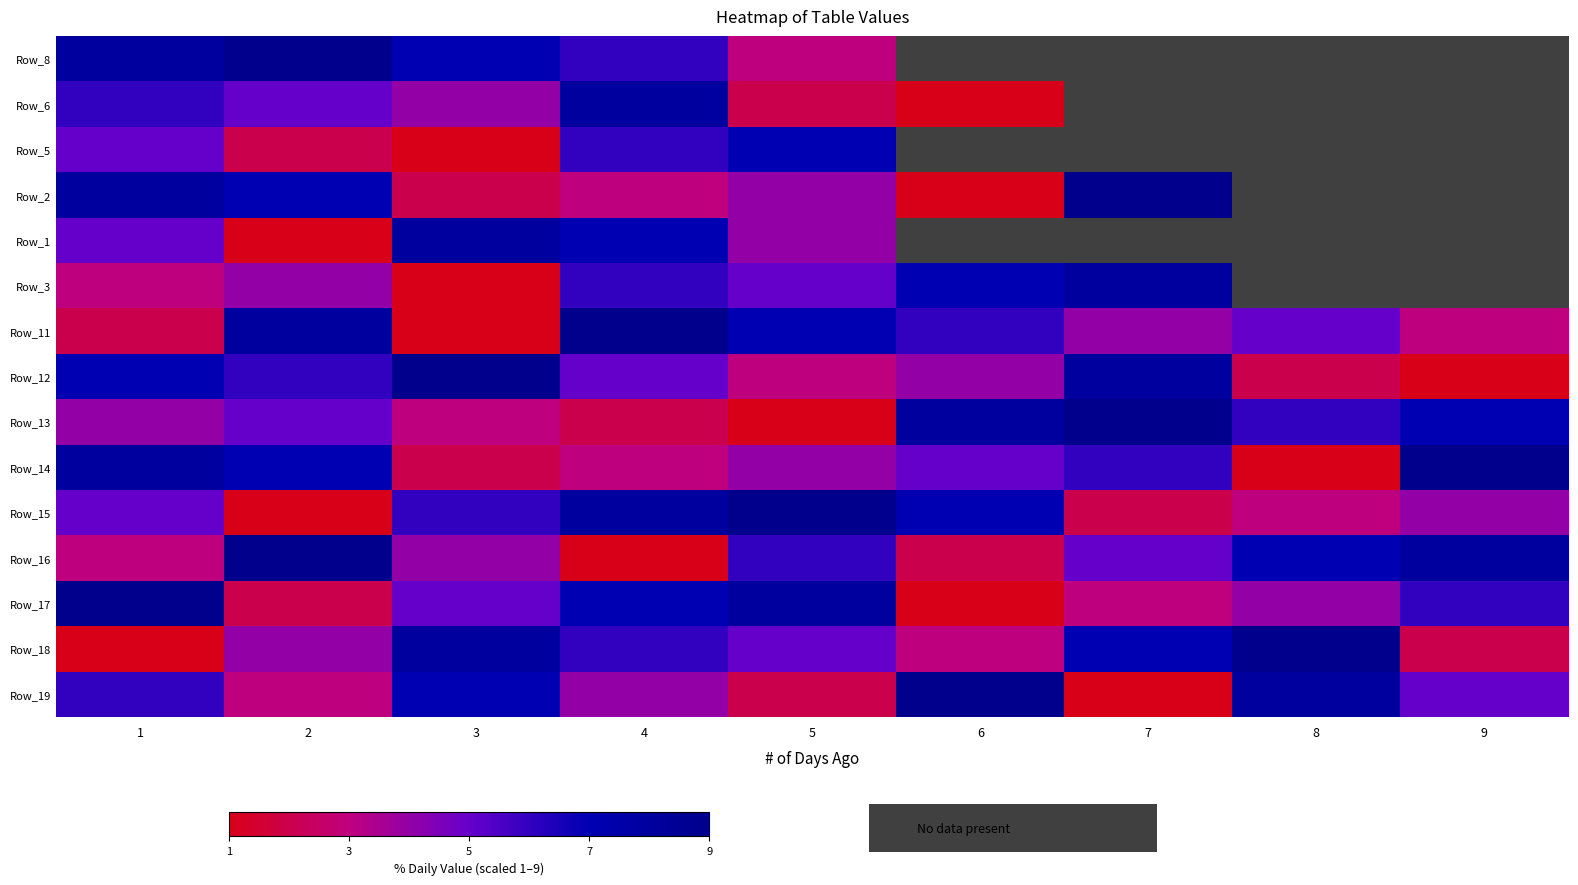

True or false: Row_16 has a value of 3.4 at 7.

False